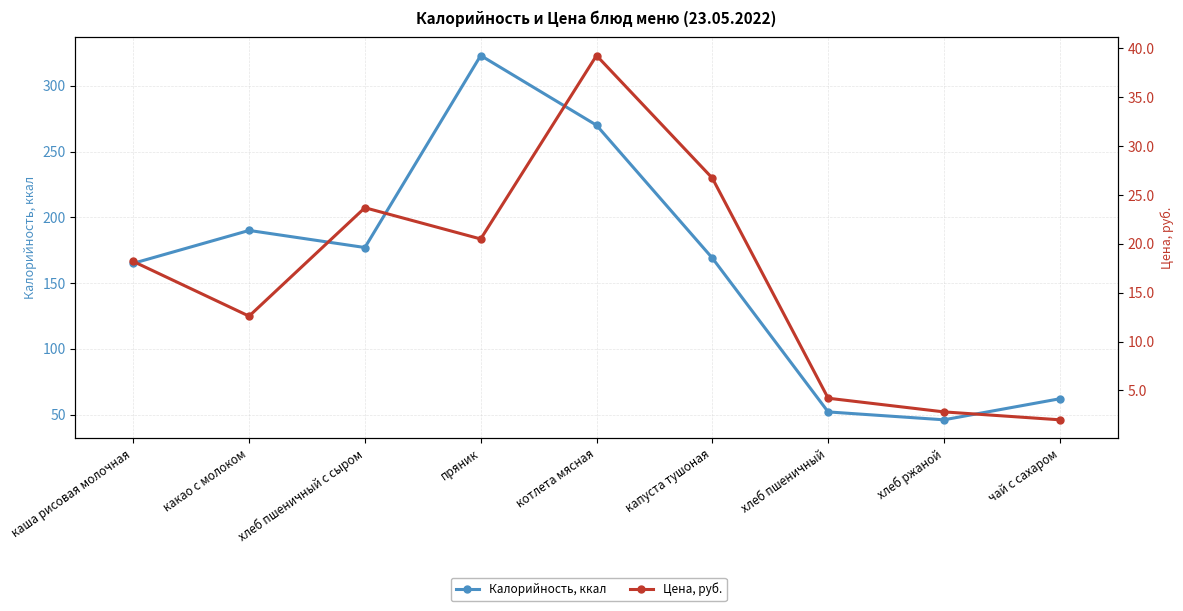

List the series in order of their peak value, highest first.

Калорийность, ккал, Цена, руб.